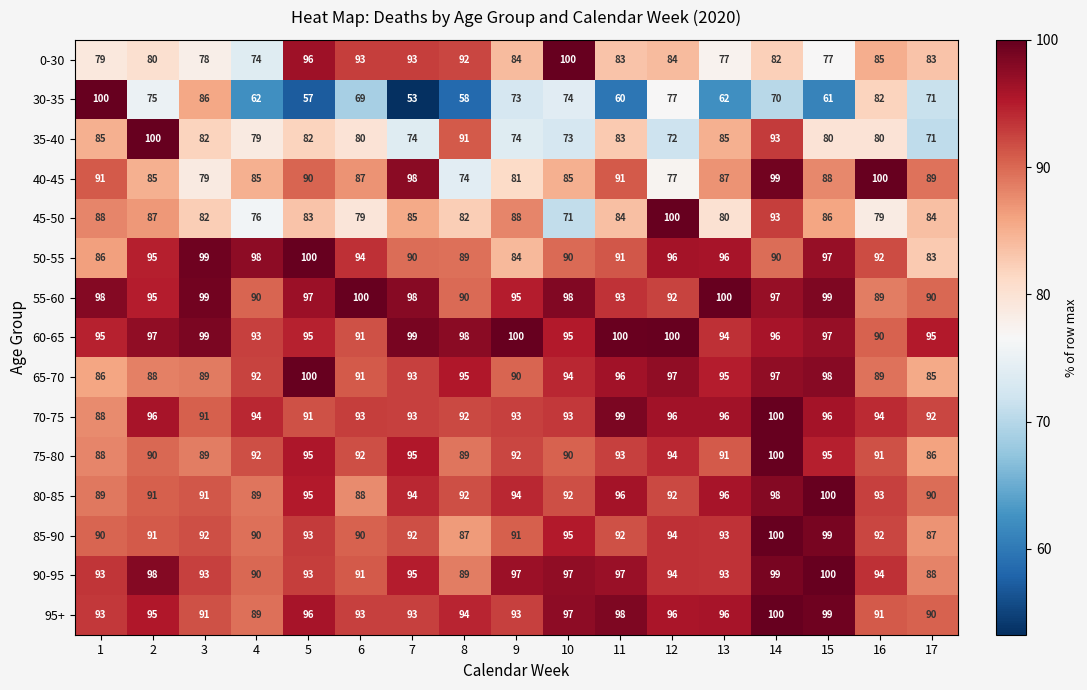

Which category has the highest value in the 65-70 series?

5